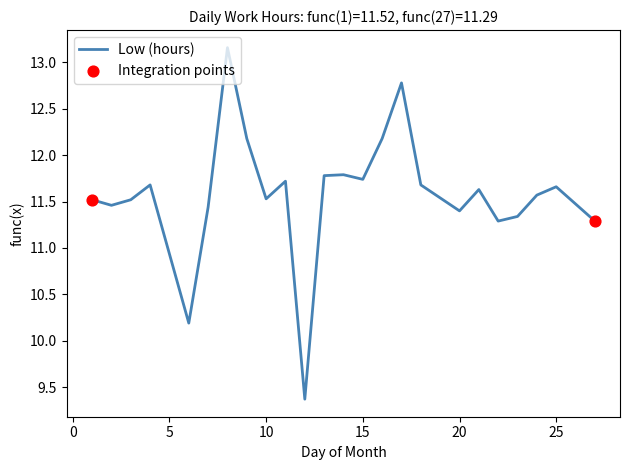

What is the difference between the maximum and minimum values?

3.8